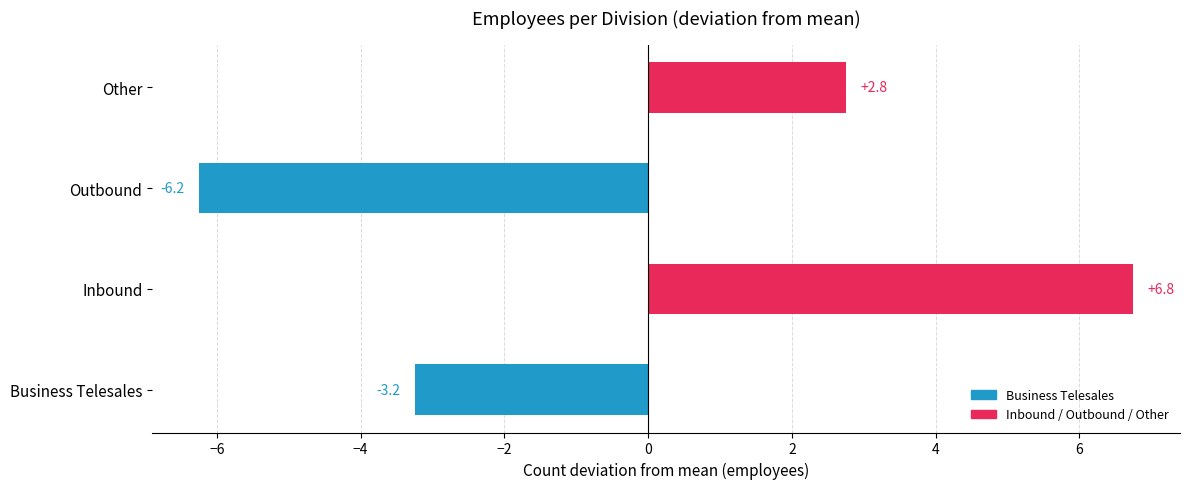

Rank the categories by value from lowest to highest.

Outbound, Business Telesales, Other, Inbound